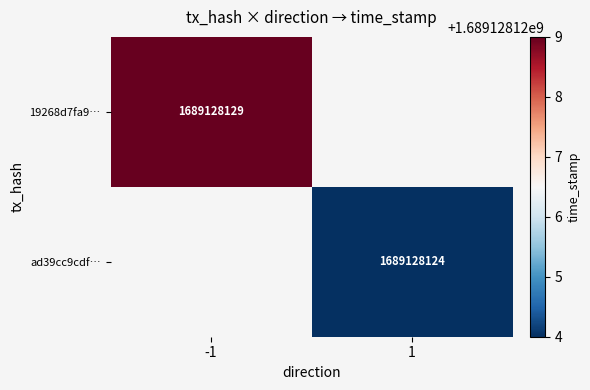

Between direction and time_stamp, which series saw the biggest shift?

19268d7fa95700b8c843ccf772185bb44819698